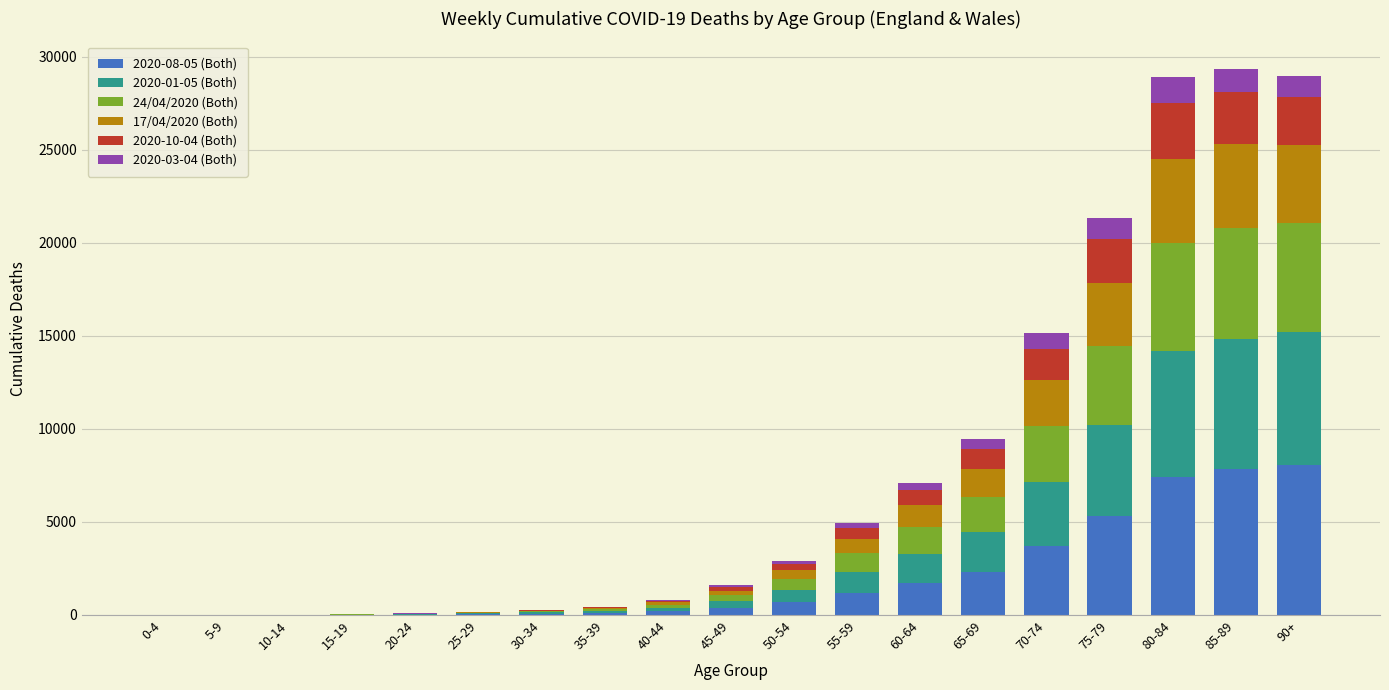

Does the chart contain stacked bars?

Yes